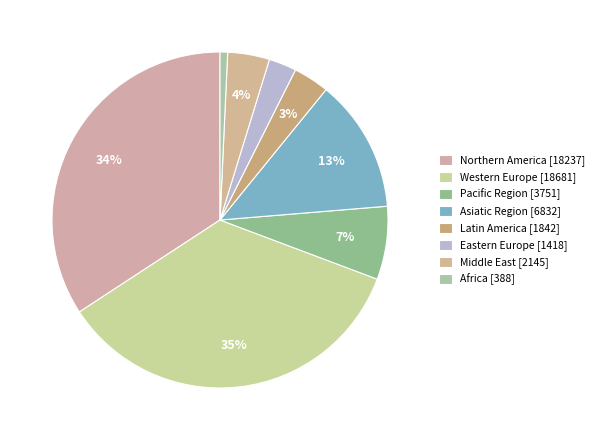

How many segments does this pie chart have?

8